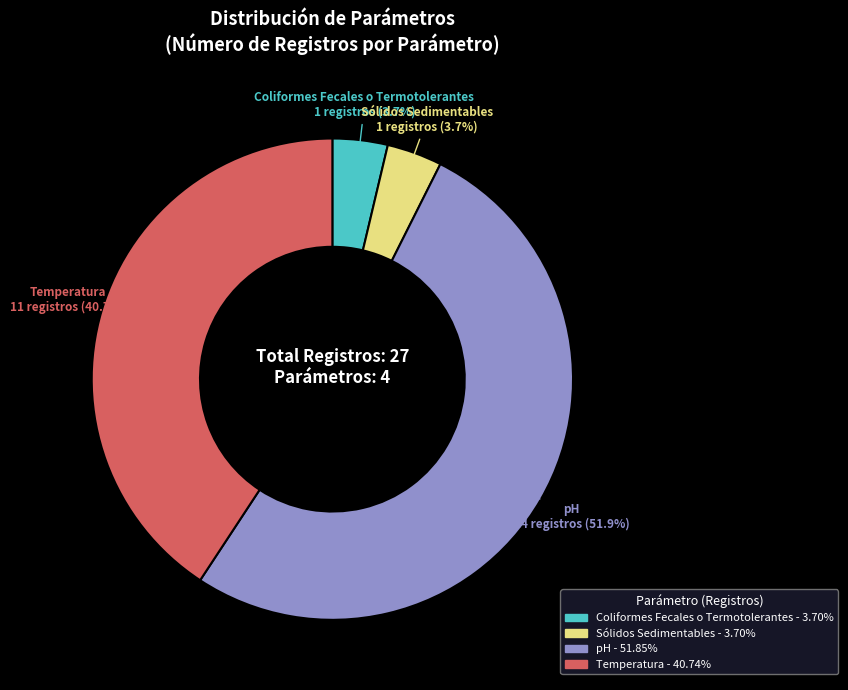

Does pH account for over 50% of the chart?

Yes